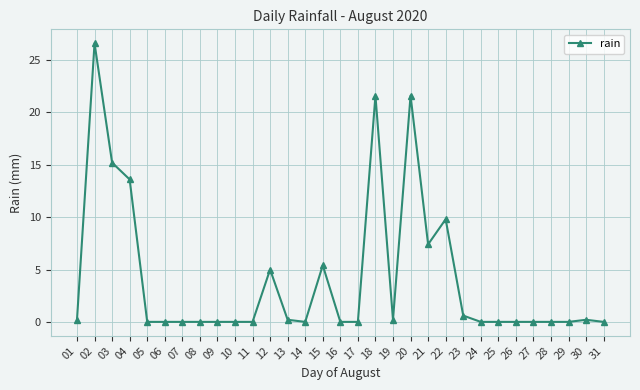

What is the difference between the maximum and minimum values?

26.6